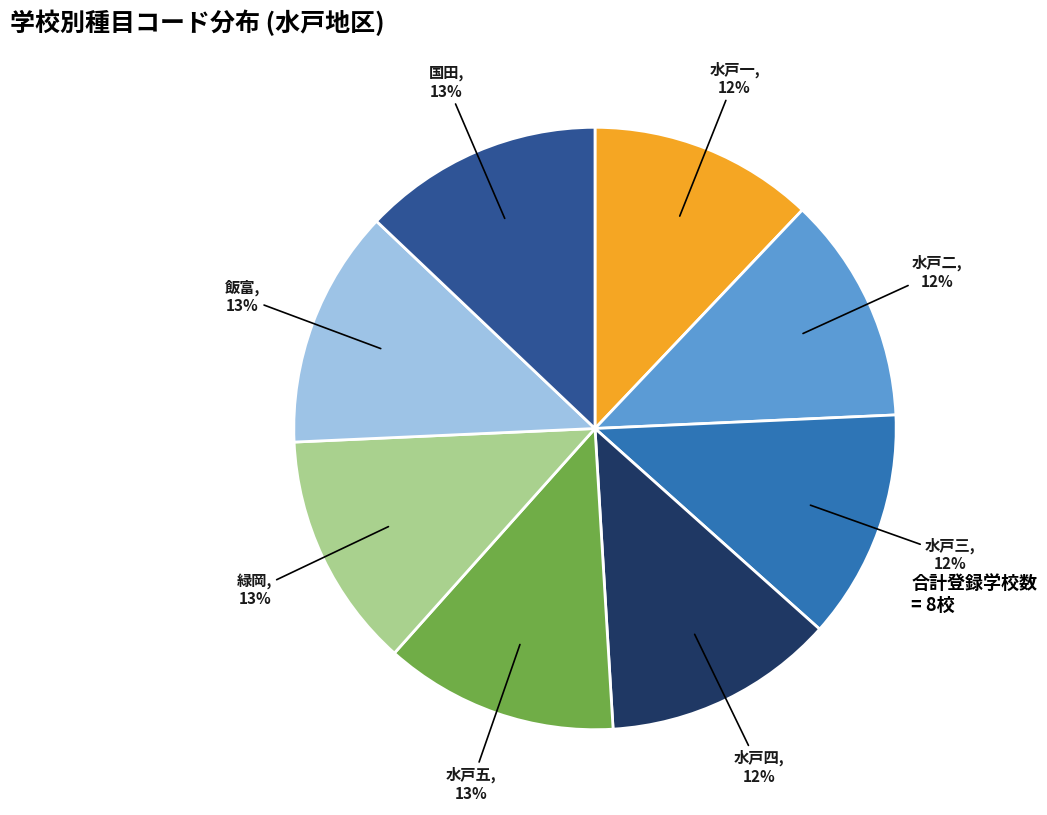

To the nearest percent, what is the combined percentage of 飯富 and 水戸四?

25%